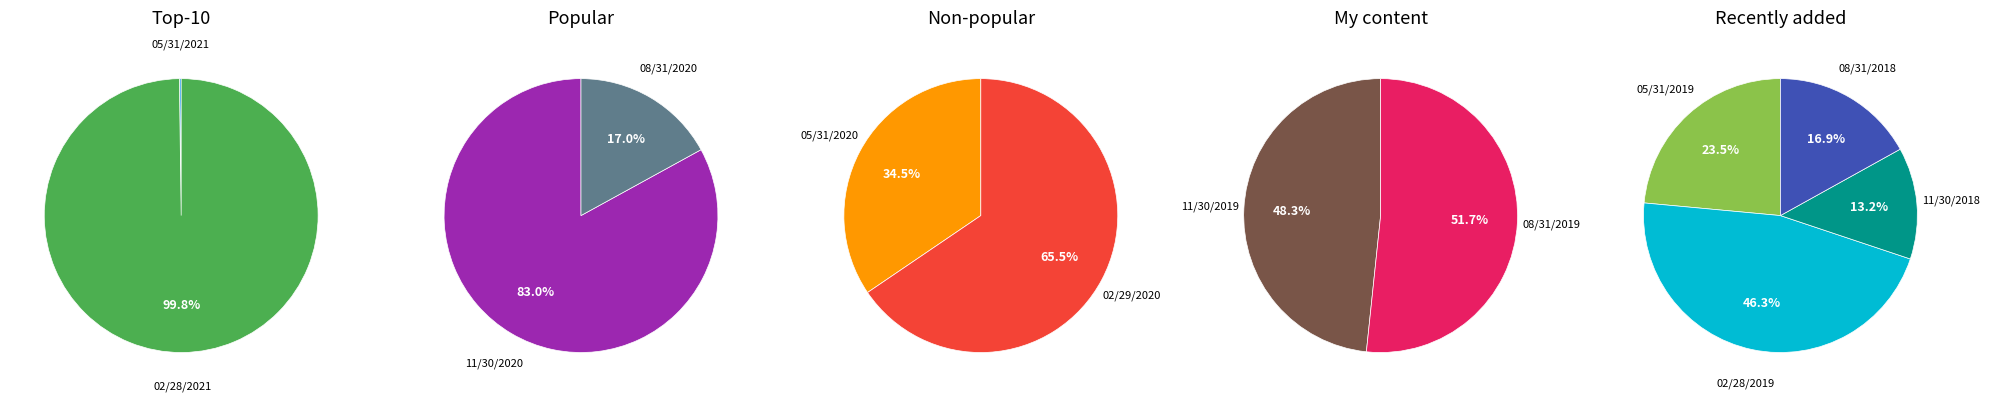

Which slice represents more than half of the pie?

02/28/2021